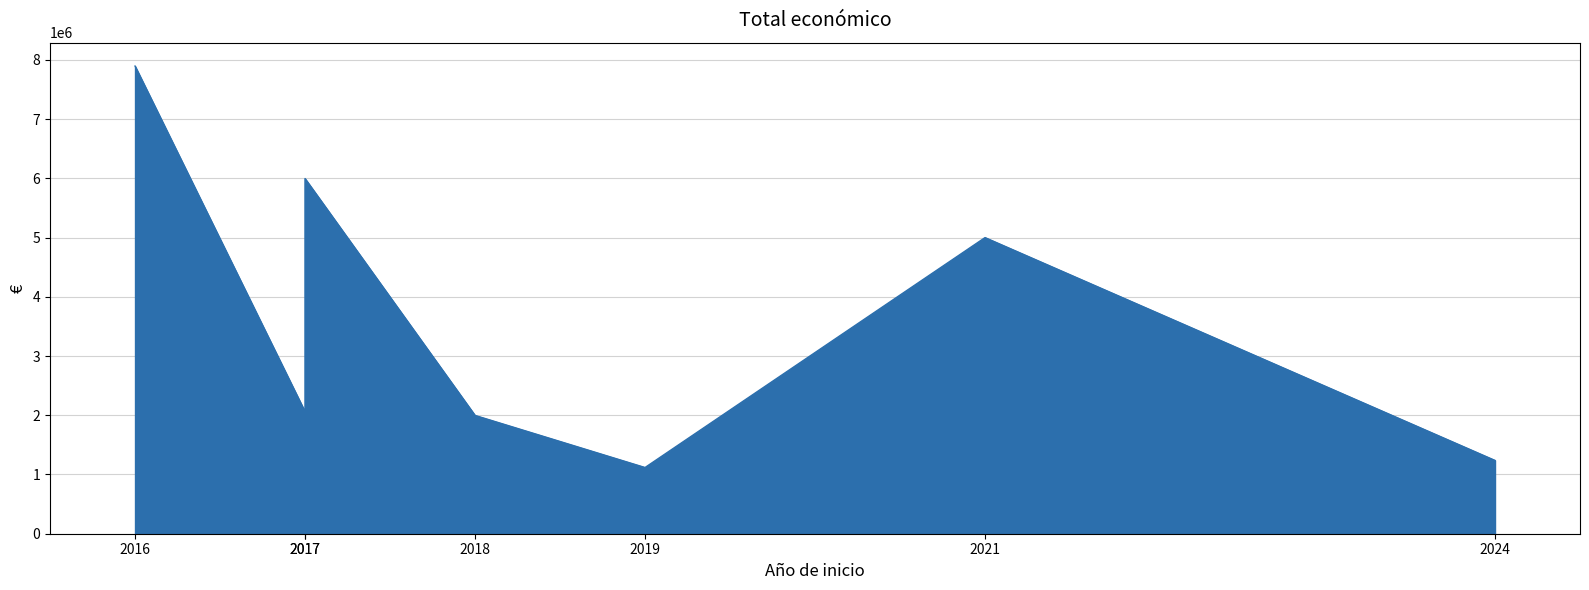

What is the sum of the values at 2021 and 2017?

10995738